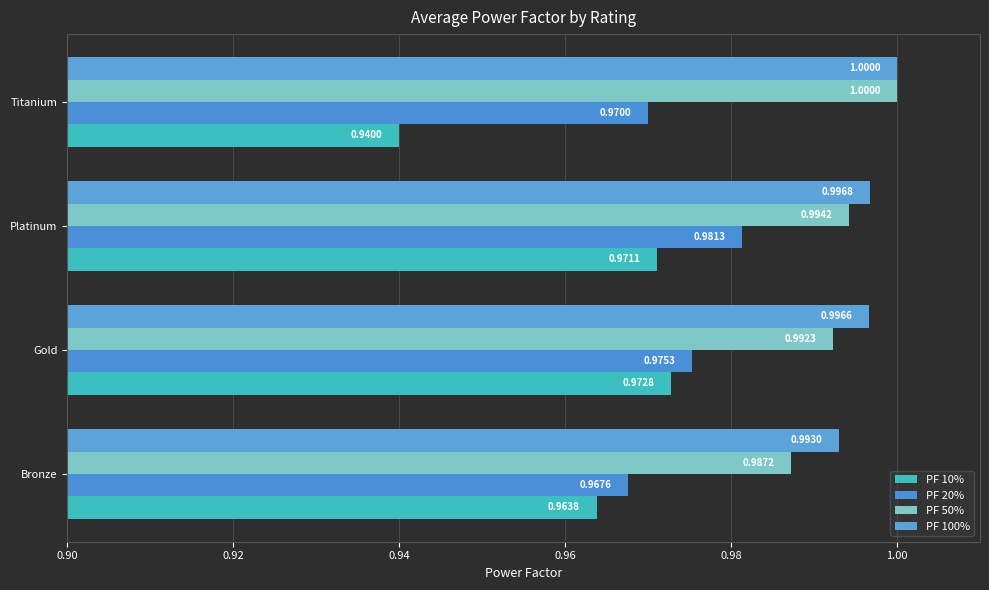

What is the smallest value displayed?

0.9